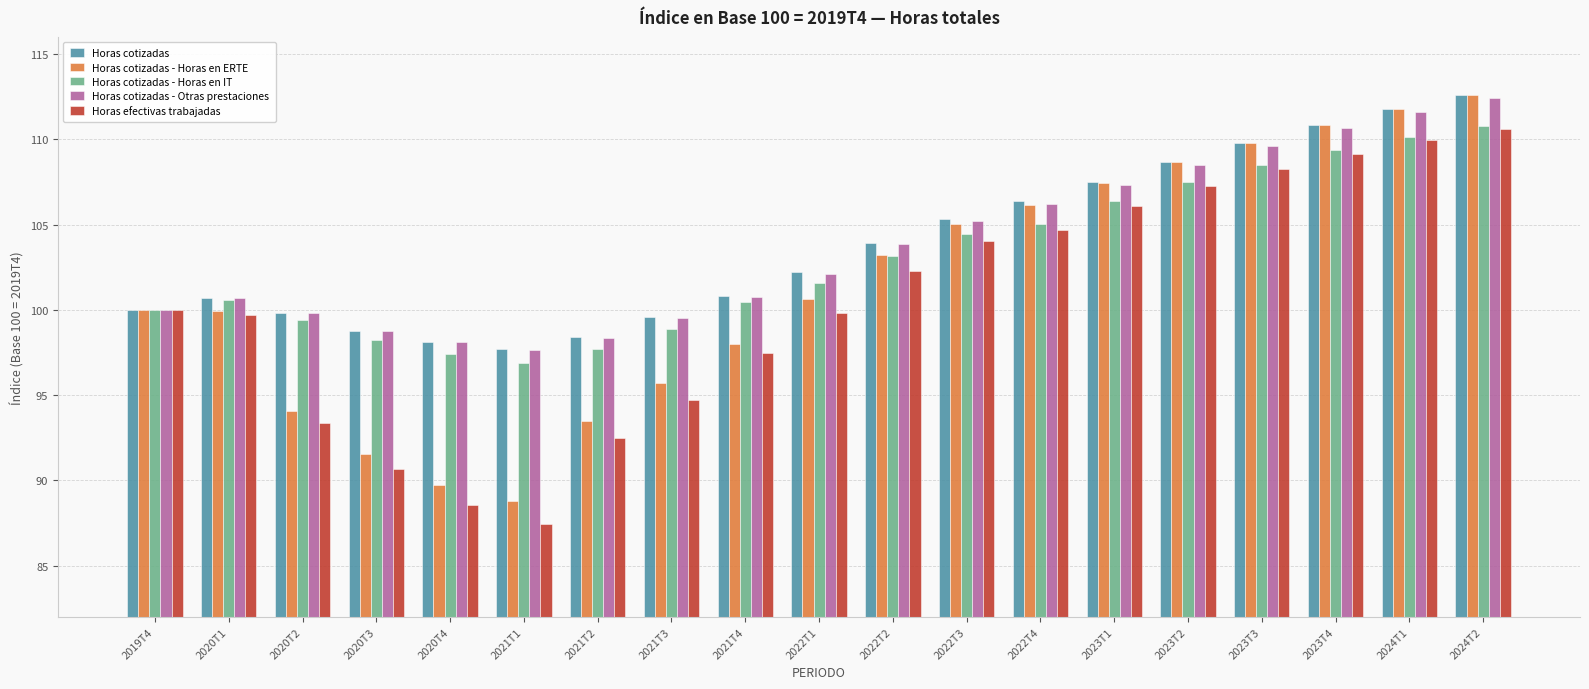

At how many categories does at least one series exceed 91?

19